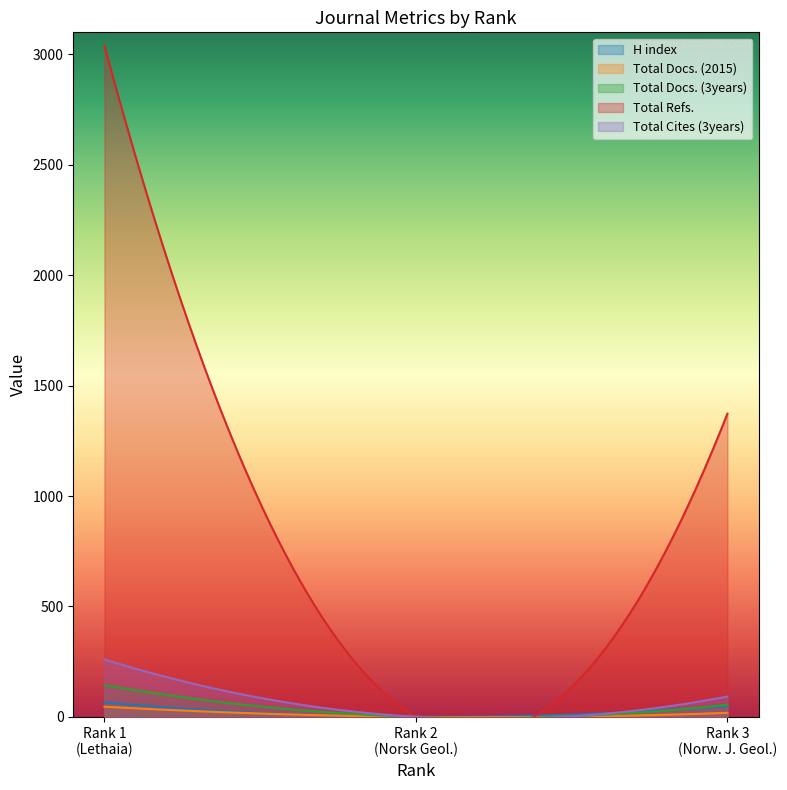

Which category has the highest value in the Total Docs. (3years) series?

1